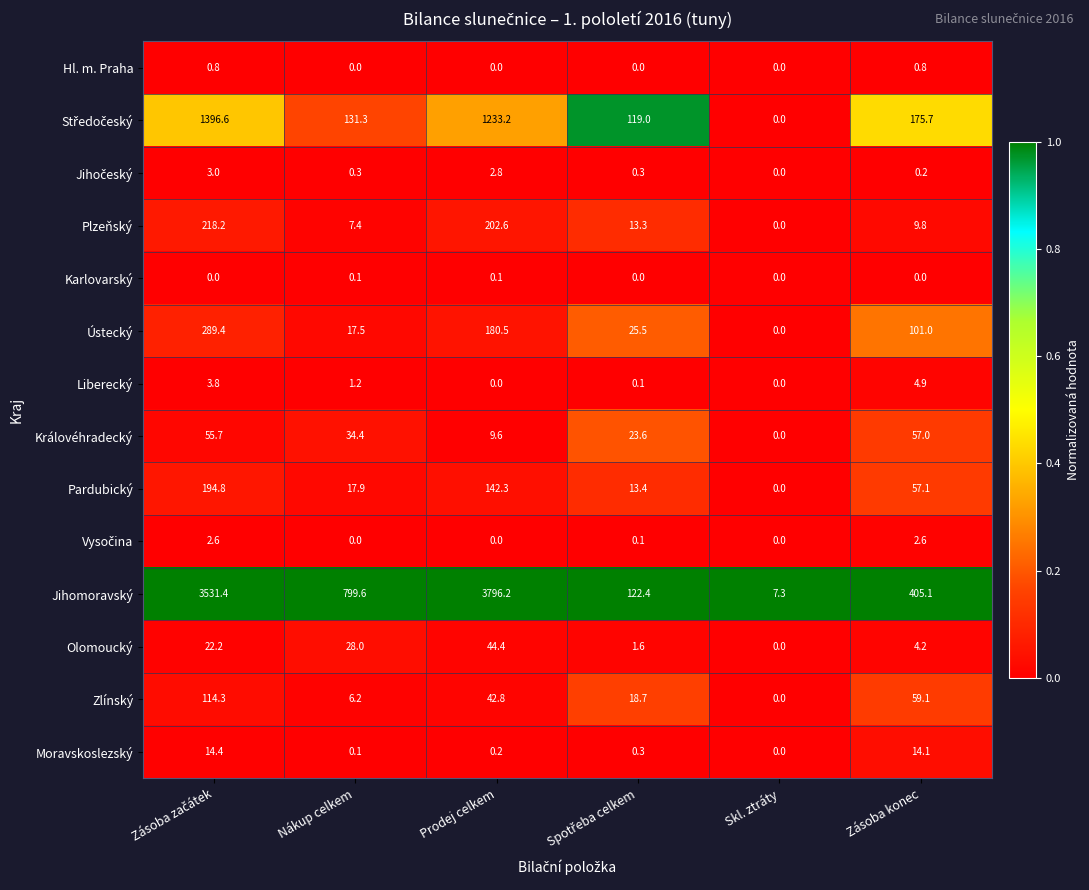

The Liberecký series shows 0.0 at Prodej celkem. True or false?

True